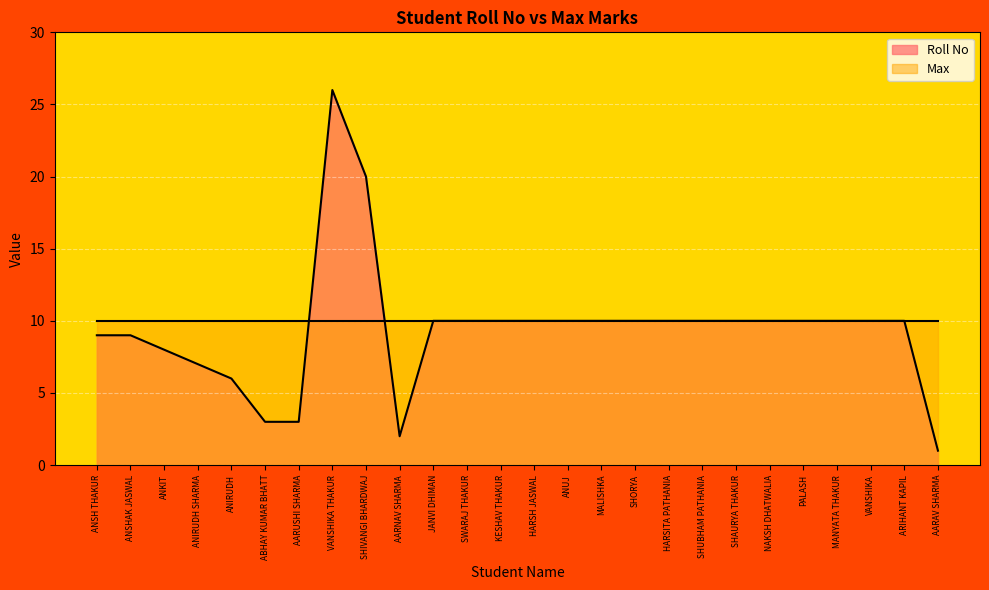

What is the change in value from ANIRUDH to AARNAV SHARMA?

-4